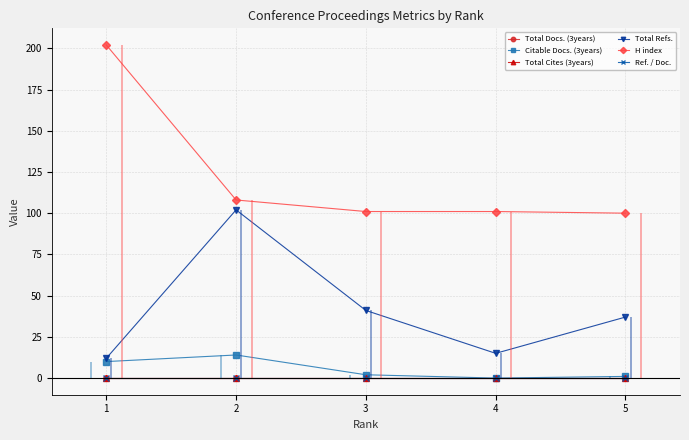

True or false: Total Cites (3years) and Total Docs. (3years) cross at least once.

False